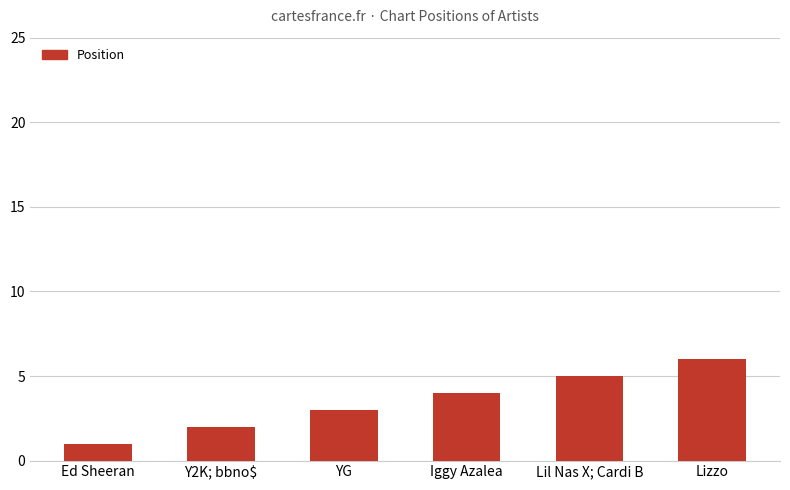

What is the change in value from Lil Nas X; Cardi B to Lizzo?

+1